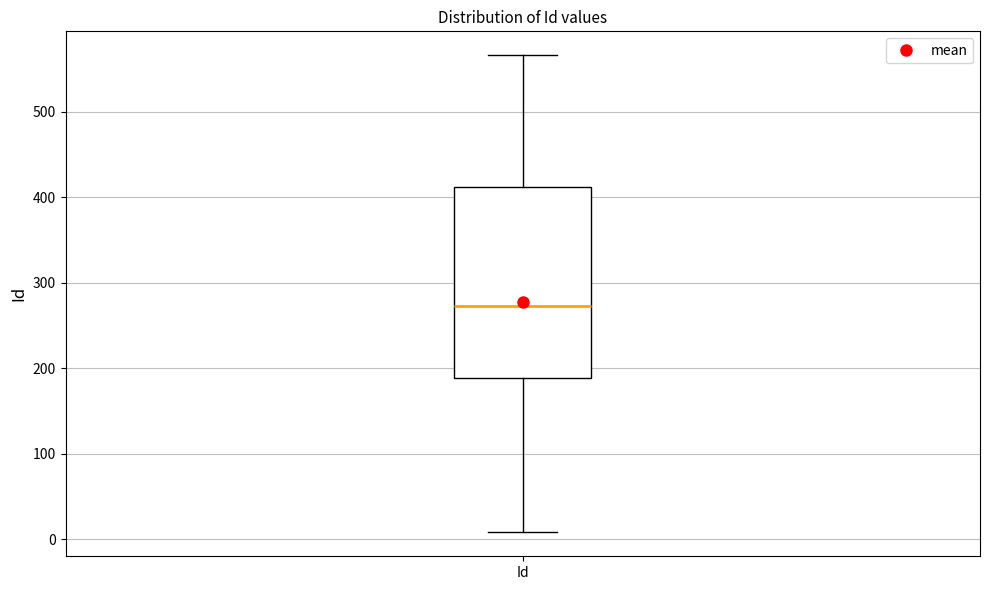

Read this box plot against the y-axis: the position of the median line, the range covered by the box, and the ends of both whiskers. The values are not printed on the chart, so give them approximately, as read against the axis.

median 270, box 190 to 410, whiskers 10 to 570